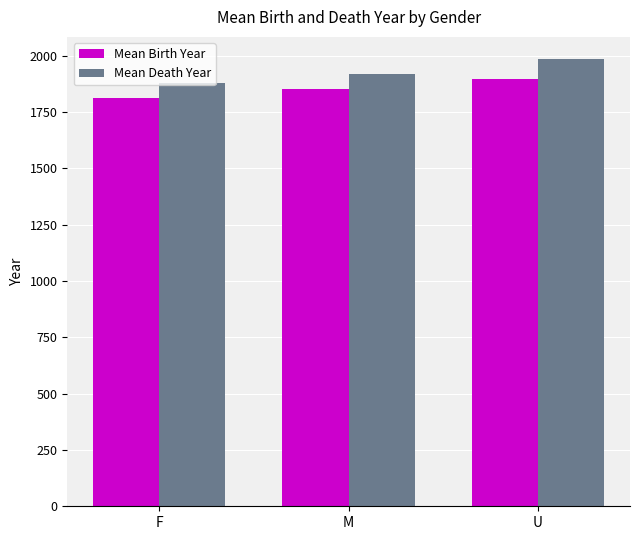

Which series has the widest spread of values?

Mean Death Year